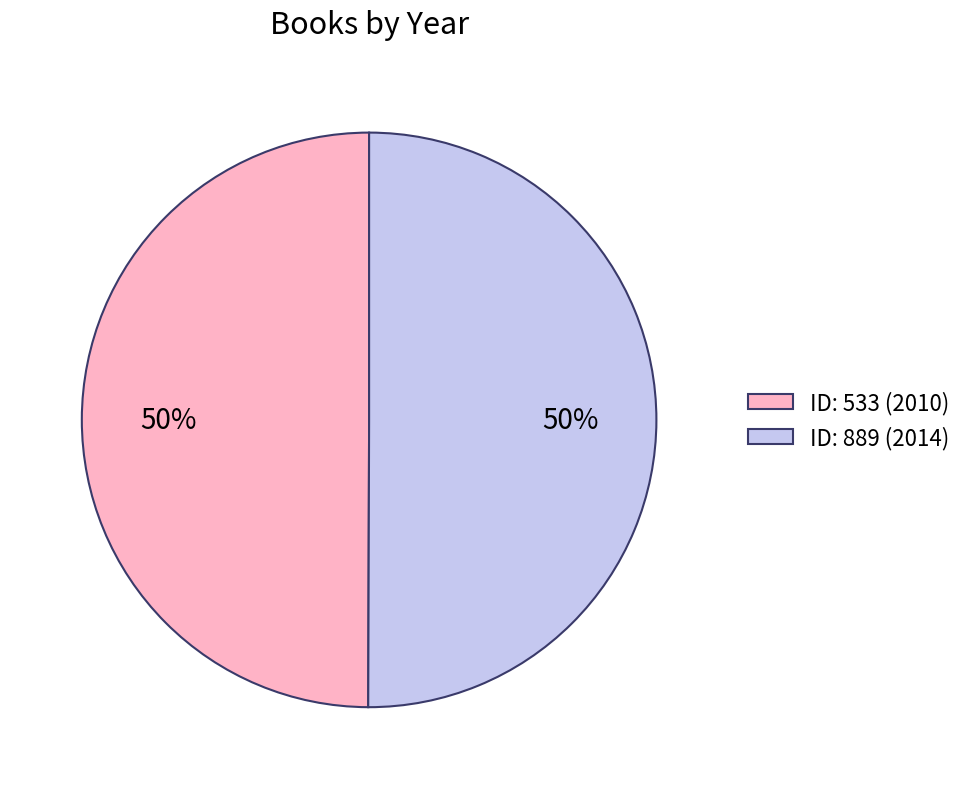

True or false: ID: 533 (2010) accounts for 62% of the total.

False